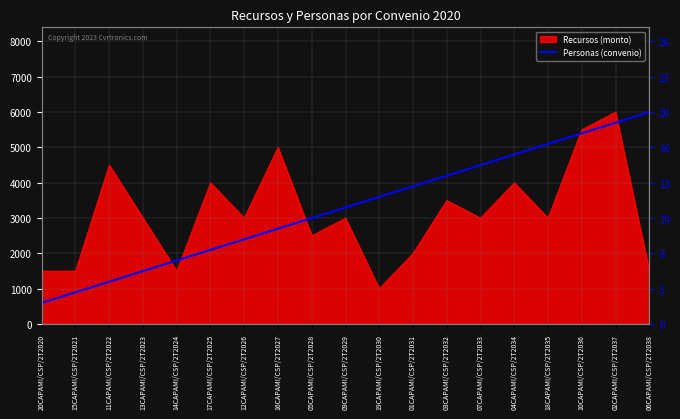

List the labels in order of value, largest first.

06CAPAMI/CSP/2T2038, 02CAPAMI/CSP/2T2037, 10CAPAMI/CSP/2T2036, 18CAPAMI/CSP/2T2035, 04CAPAMI/CSP/2T2034, 07CAPAMI/CSP/2T2033, 03CAPAMI/CSP/2T2032, 01CAPAMI/CSP/2T2031, 19CAPAMI/CSP/2T2030, 09CAPAMI/CSP/2T2029, 05CAPAMI/CSP/2T2028, 16CAPAMI/CSP/2T2027, 12CAPAMI/CSP/2T2026, 17CAPAMI/CSP/2T2025, 14CAPAMI/CSP/2T2024, 13CAPAMI/CSP/2T2023, 11CAPAMI/CSP/2T2022, 15CAPAMI/CSP/2T2021, 20CAPAMI/CSP/2T2020